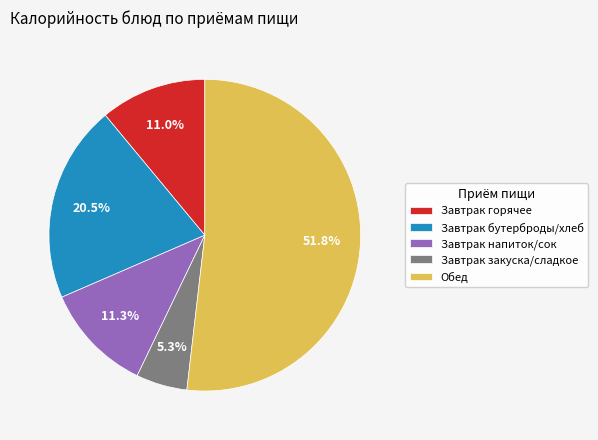

Which category accounts for the majority?

Обед